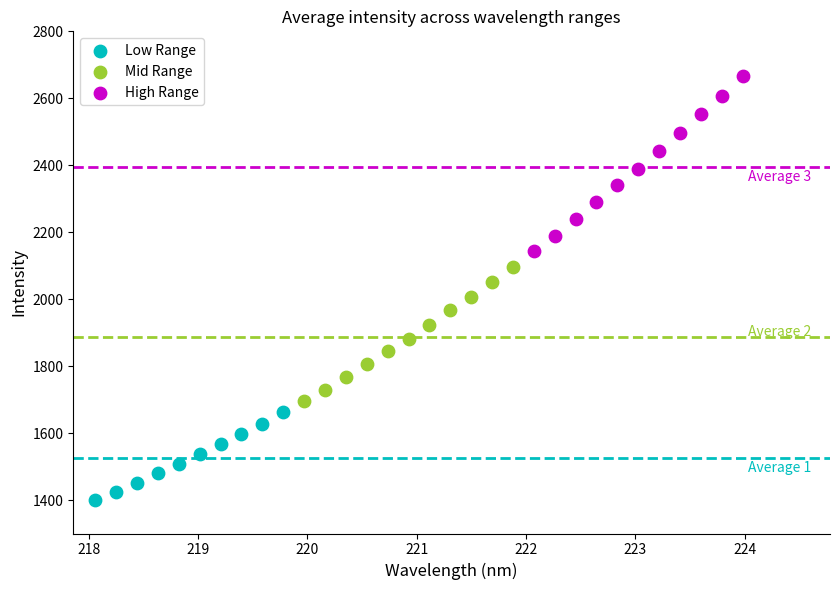

Which series contains the lowest Y value?

Low Range